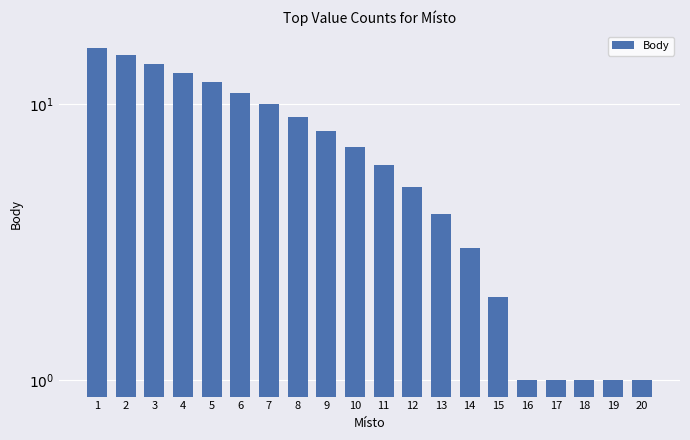

What is the difference between the values at 3 and 9?

6